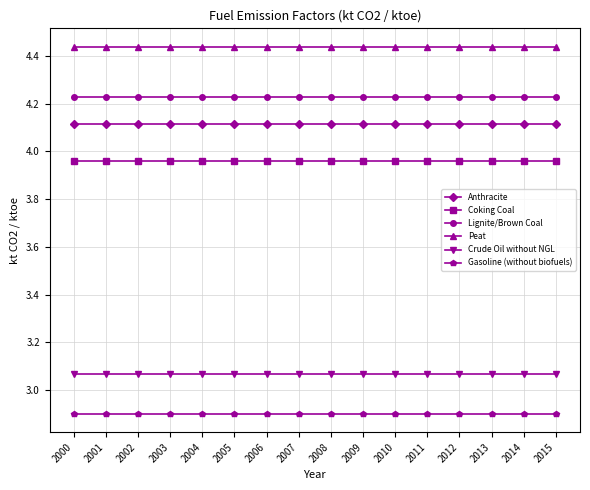

What is the value of the Gasoline (without biofuels) point at the 1st from the left?

2.9